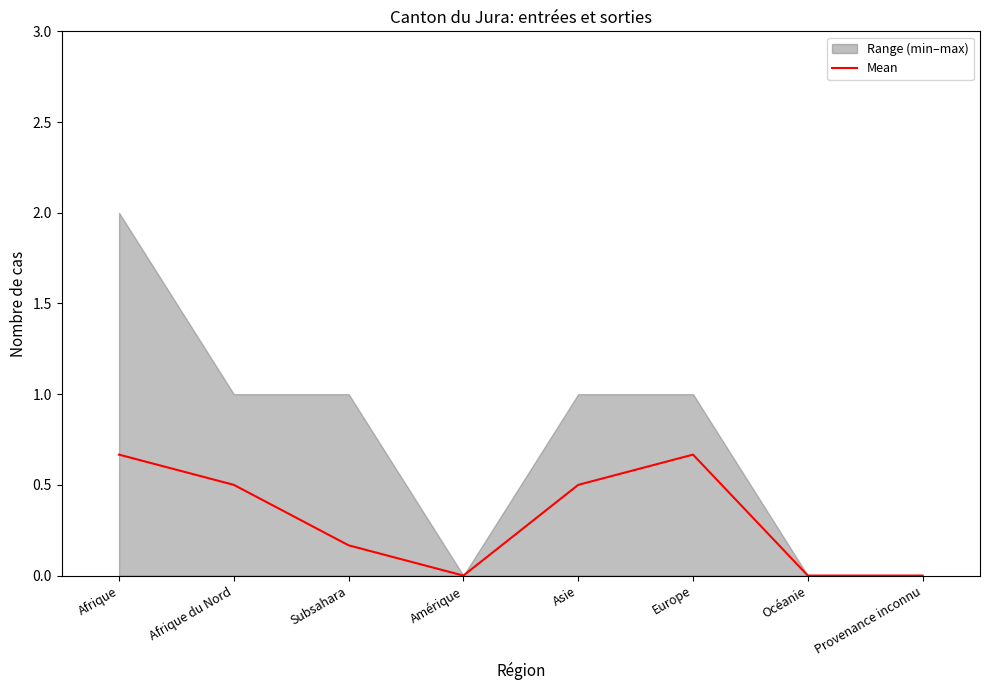

Which category has the lowest value across all series?

Amérique